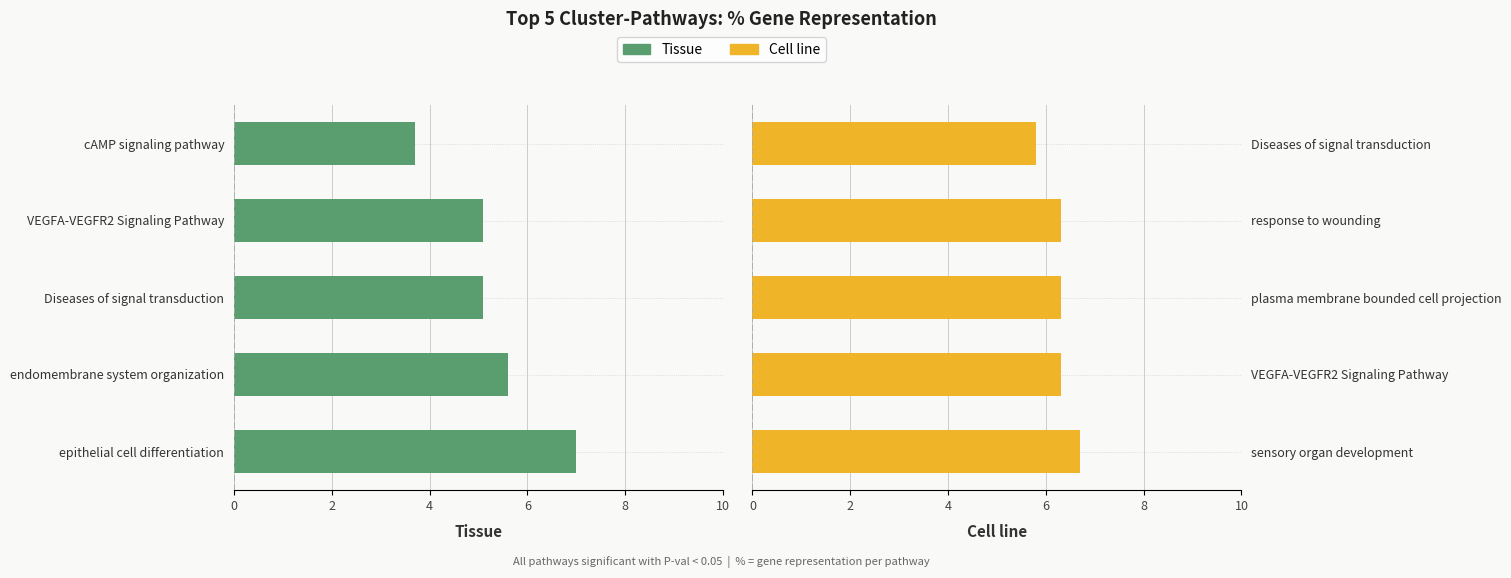

Count the number of data series in this chart.

2